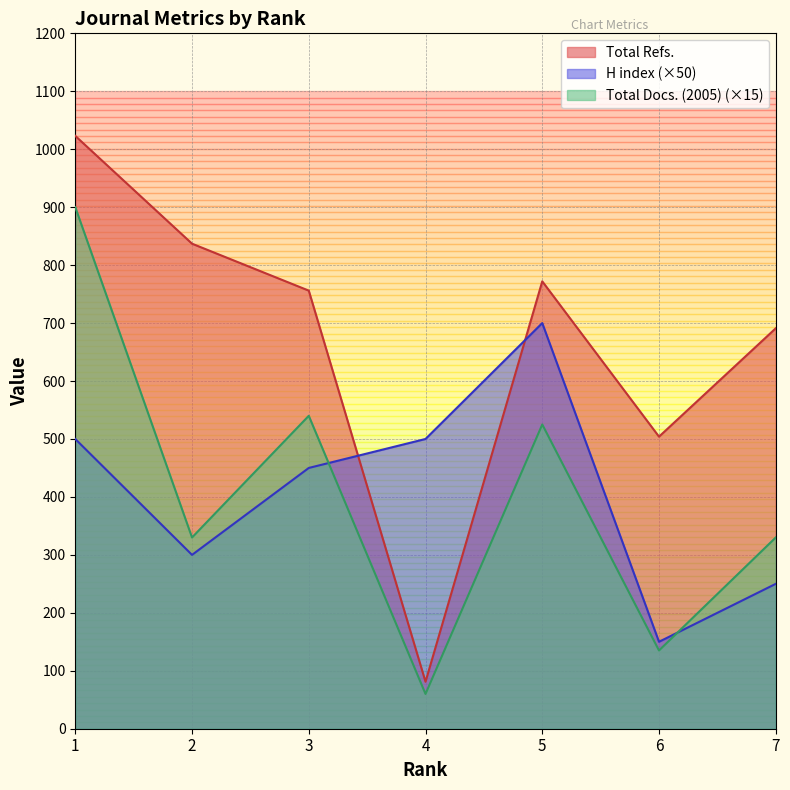

Between 2 and 4, which series saw the biggest shift?

Total Refs.